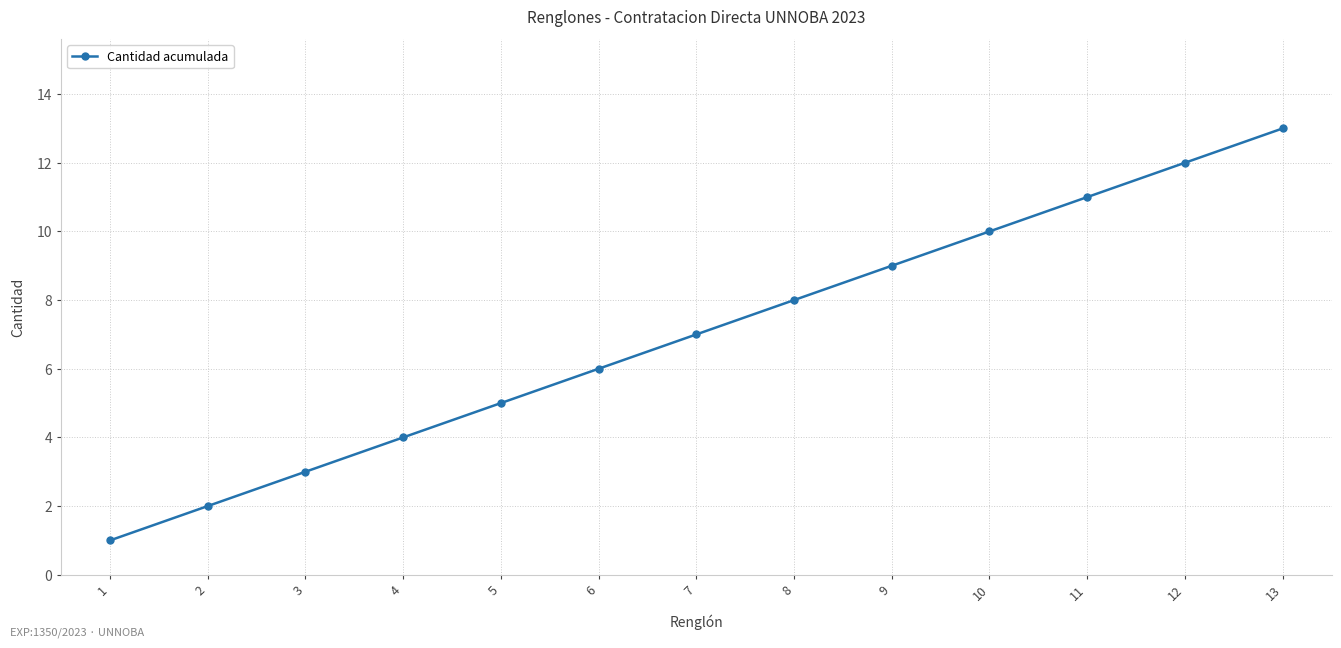

At which category does the chart reach its peak across all series?

13